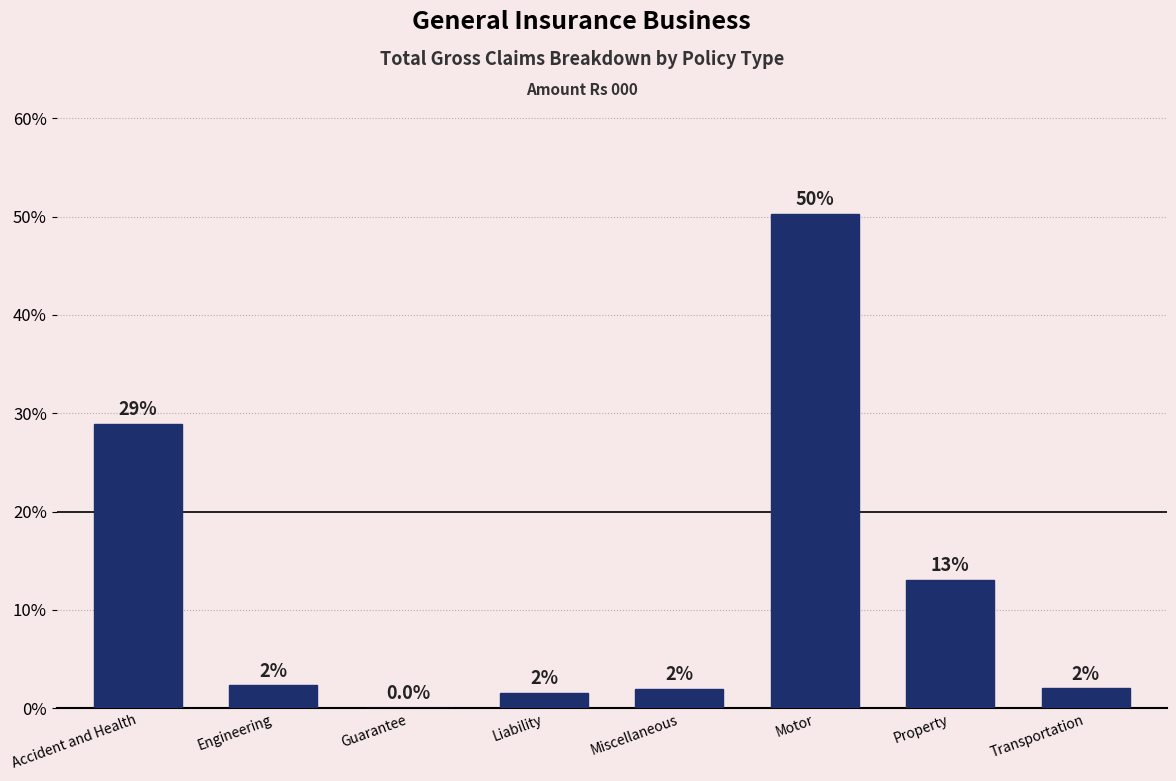

True or false: the data shows 49.0 at Accident and Health.

False